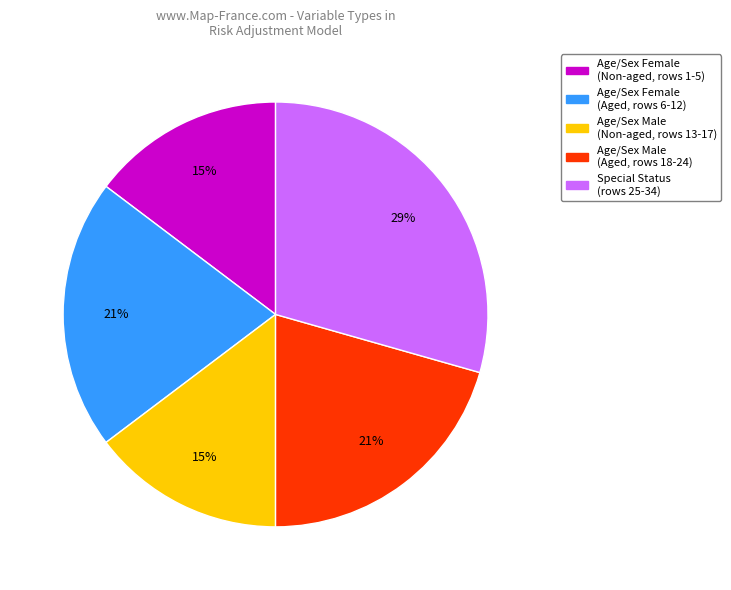

To the nearest percent, what is the average slice percentage?

20%